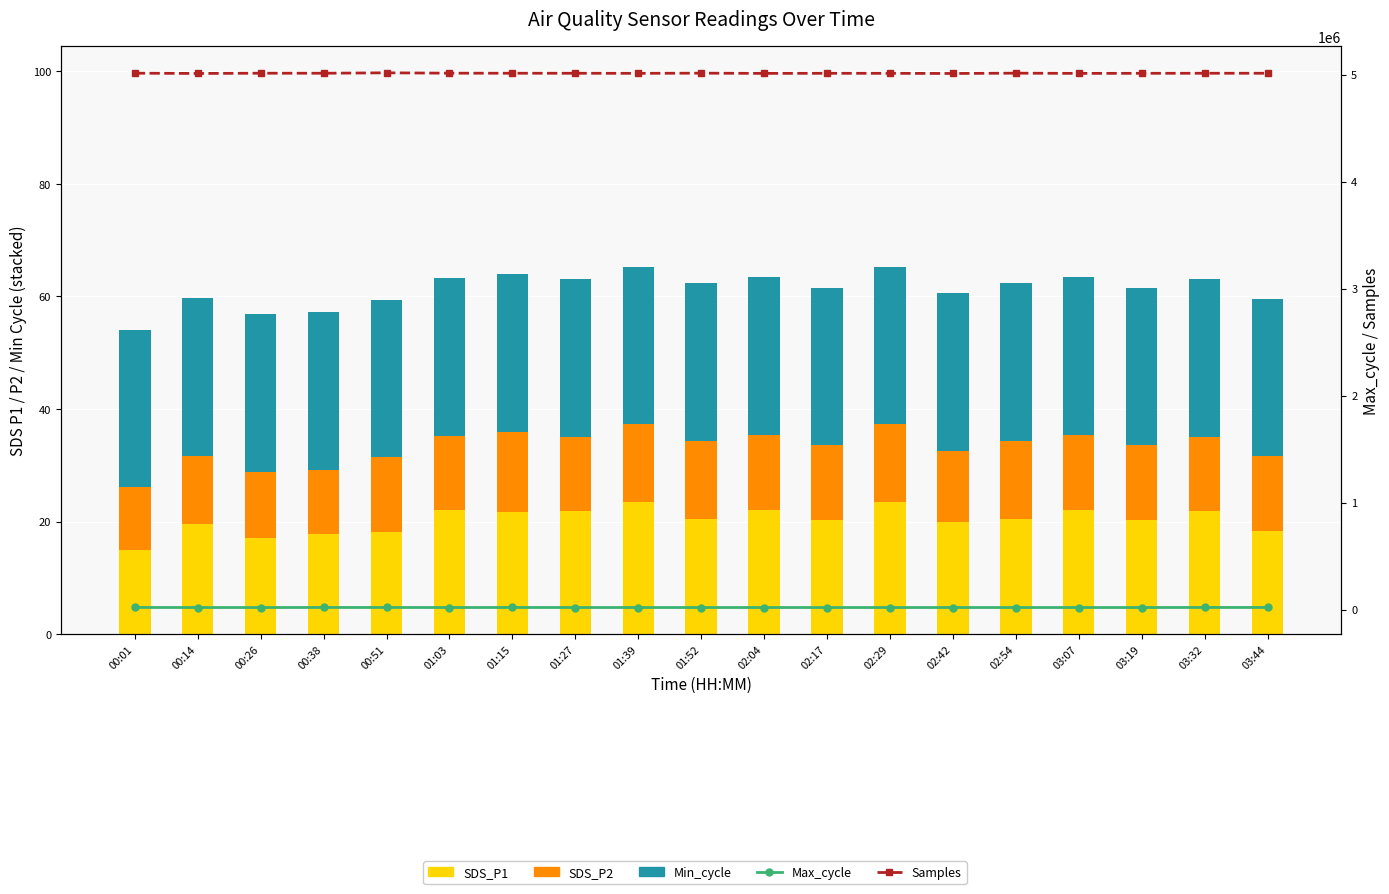

Which series has the widest spread of values?

Samples